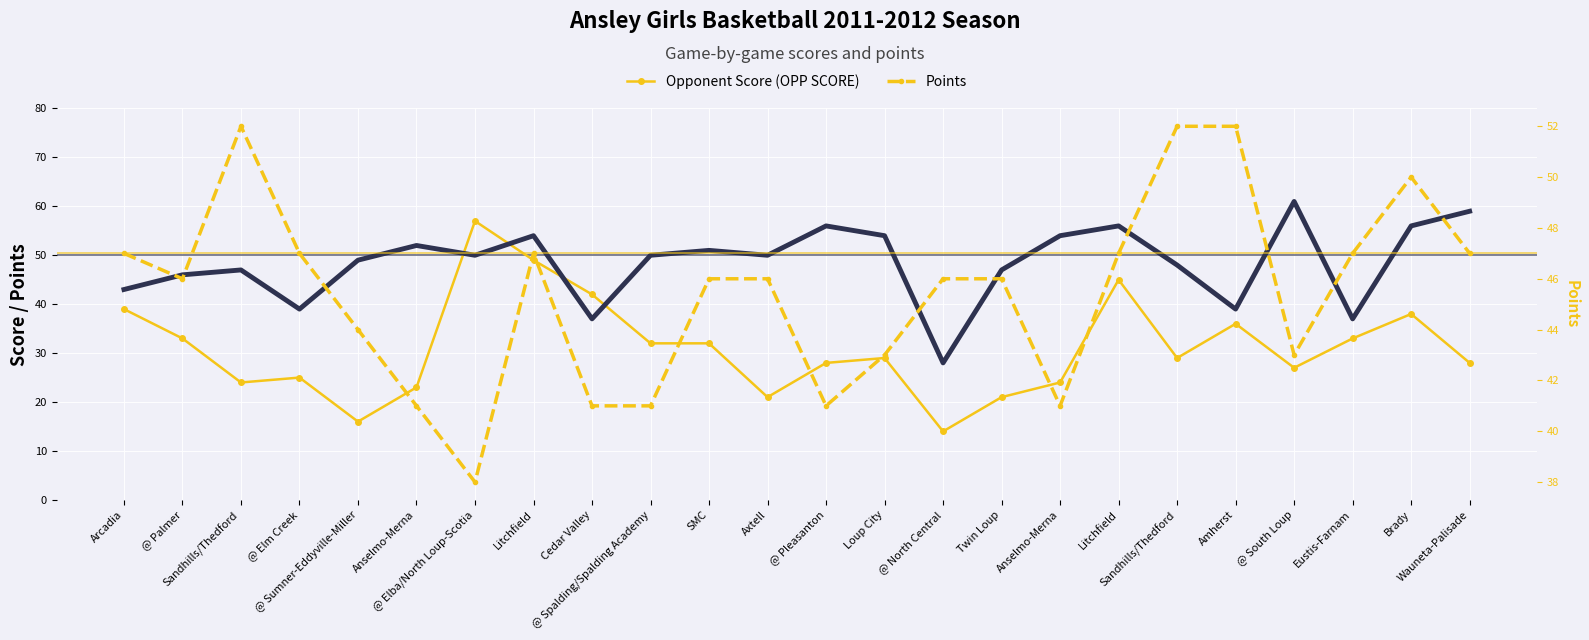

How many categories are shown in the chart?

24